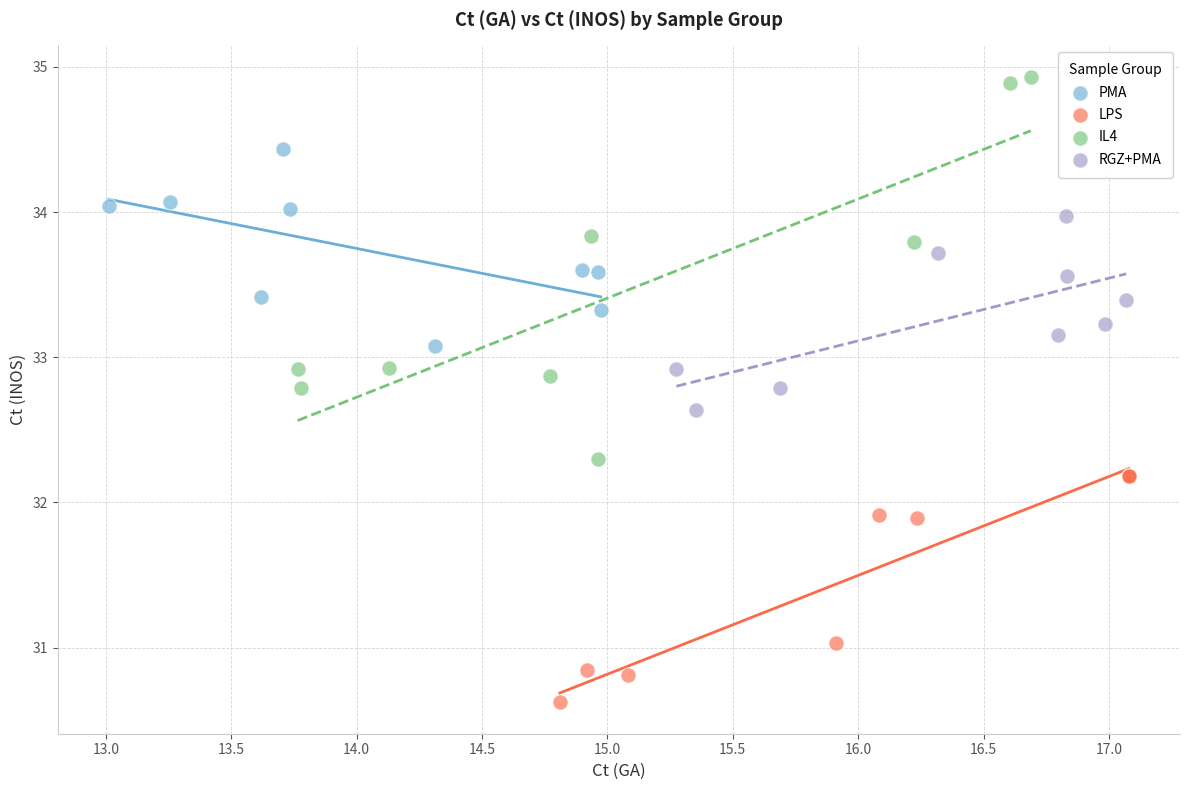

Which series has the largest Y range (max minus min)?

IL4